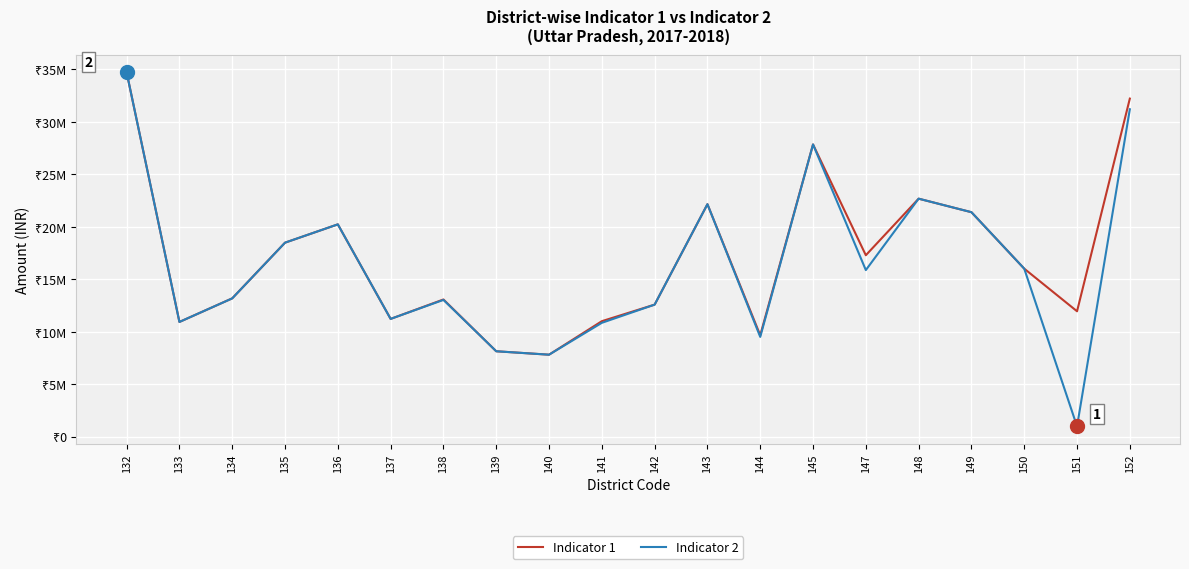

What is the sum of all Indicator 2 values?

328759357